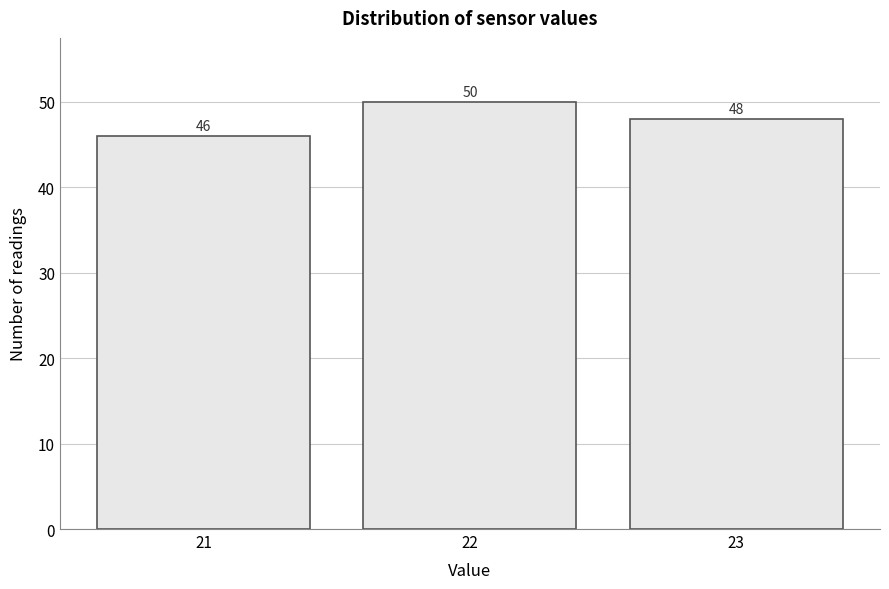

Reading left to right, list all the values displayed in this chart.

46	50	48